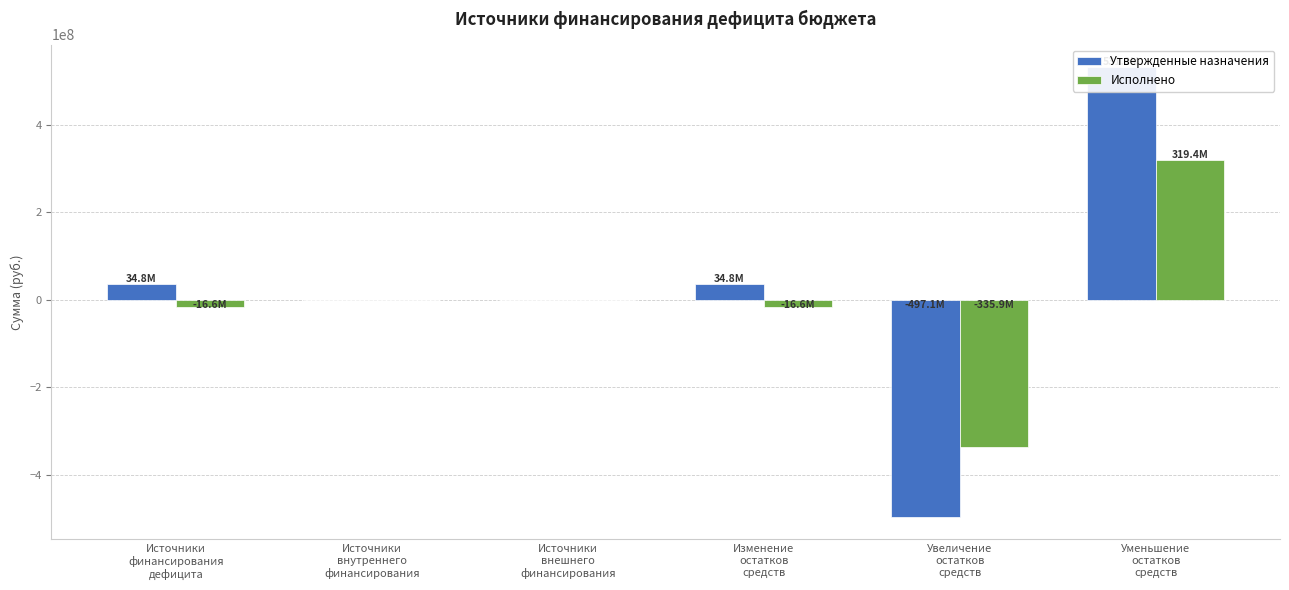

How many bars are there in each group?

2